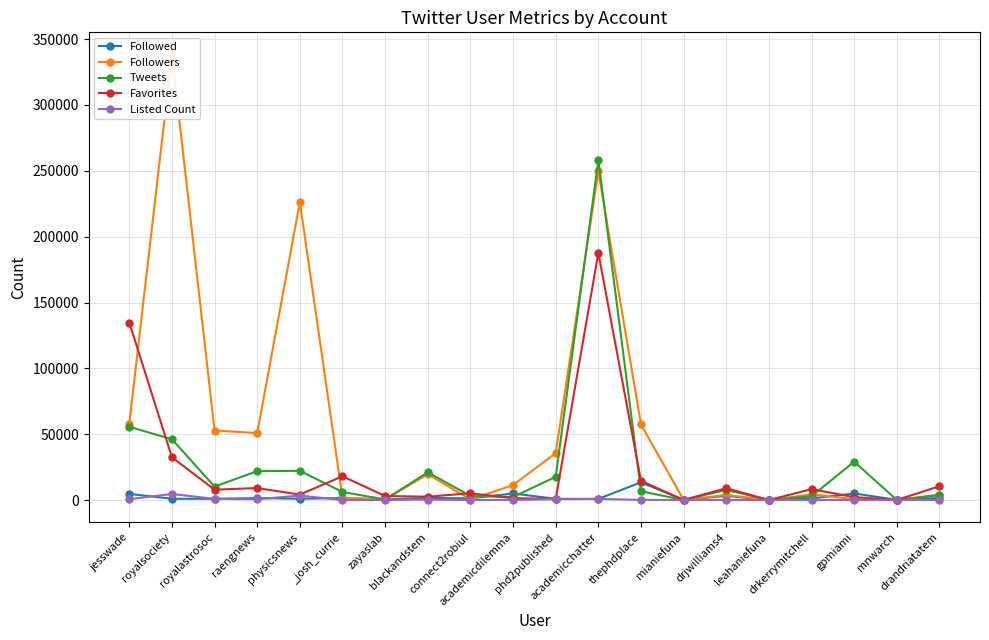

At which category is the sum across all series the highest?

academicchatter